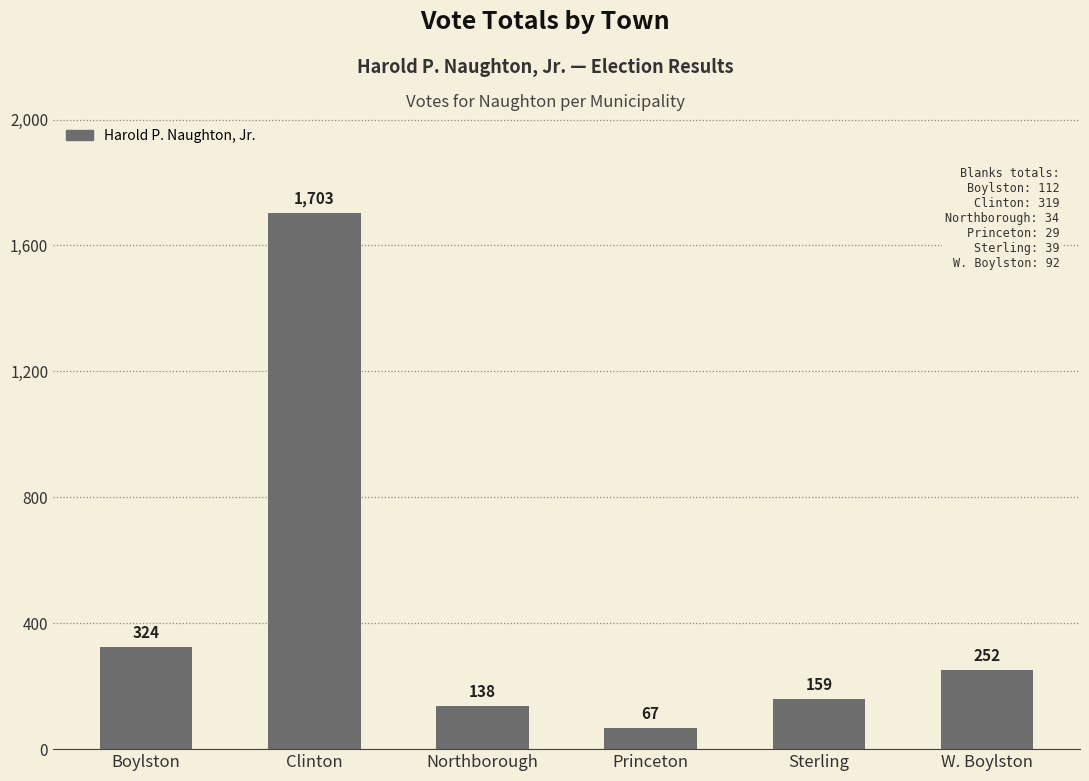

How many data points does each series have?

6